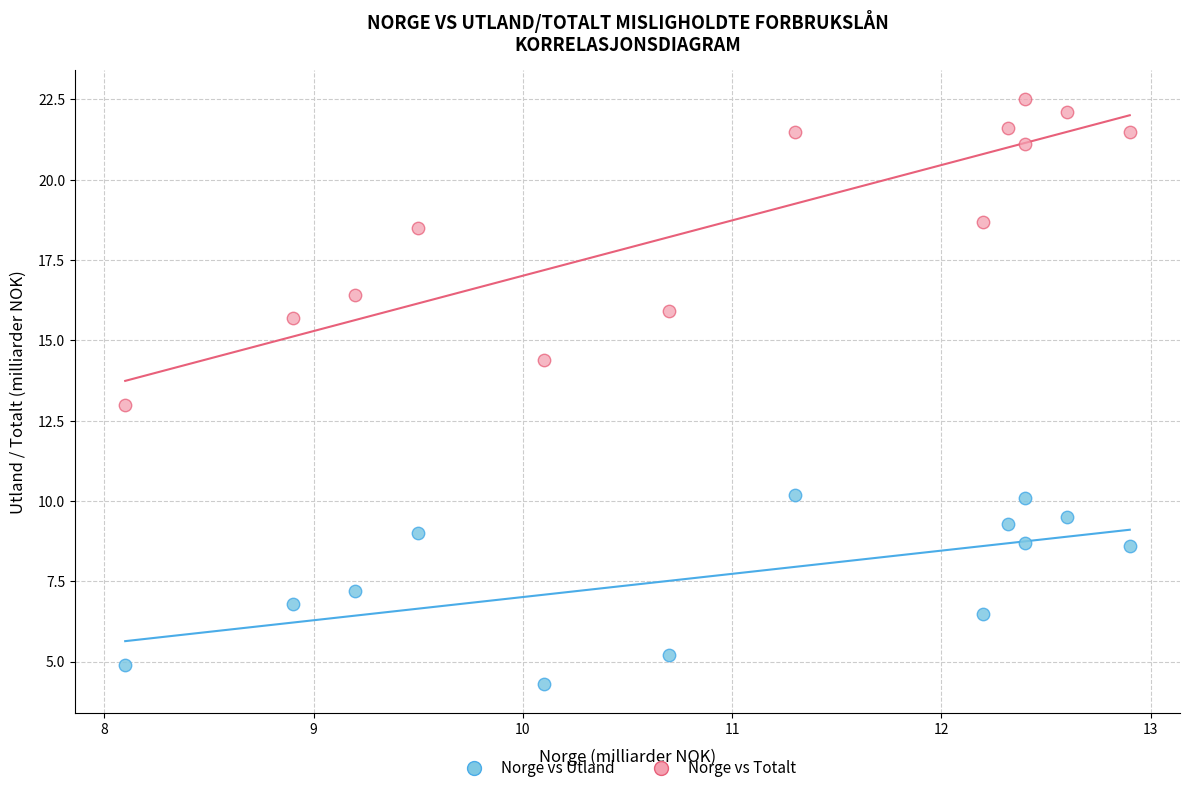

Which series contains the highest Y value?

Norge vs Totalt